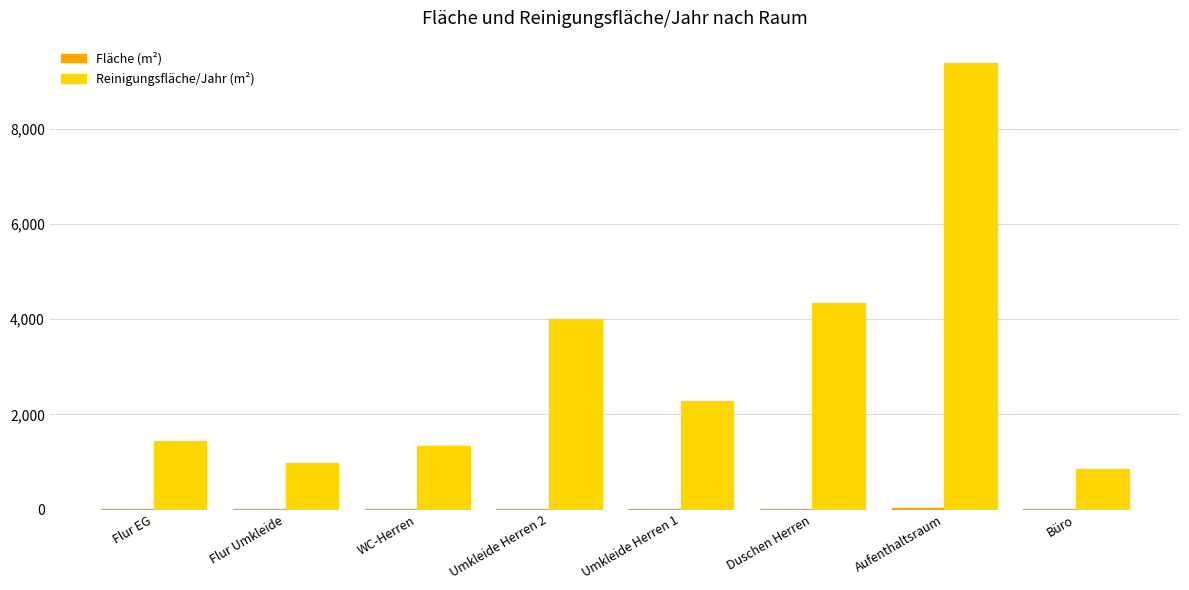

At which label does Reinigungsfläche/Jahr (m²) first exceed 2282?

Umkleide Herren 2